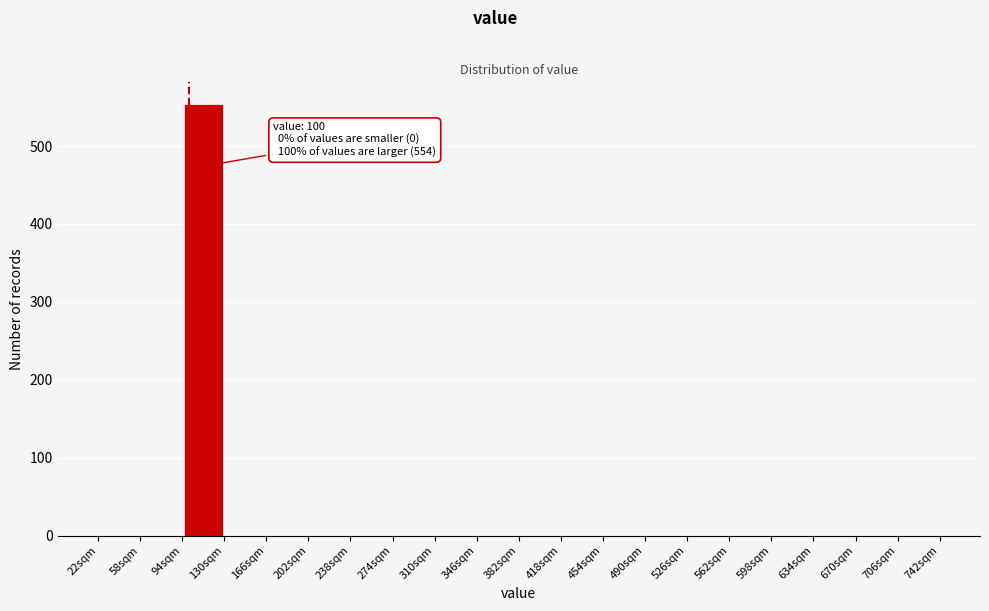

Over which range of the x-axis is the bar tallest?

94 to 130